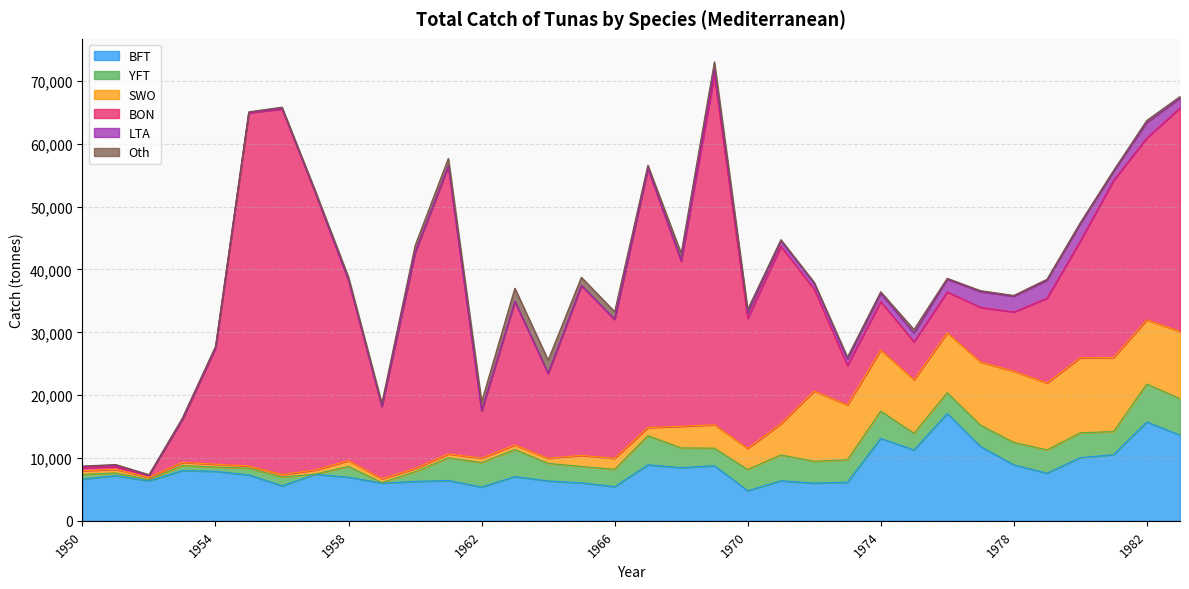

How many intersections are there between Oth and LTA?

2